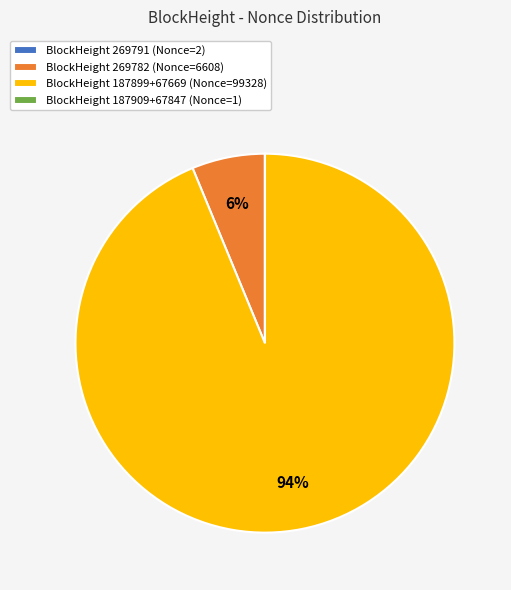

Combined, do BlockHeight 187899+67669 (Nonce=99328) and BlockHeight 269782 (Nonce=6608) account for over 50%?

Yes